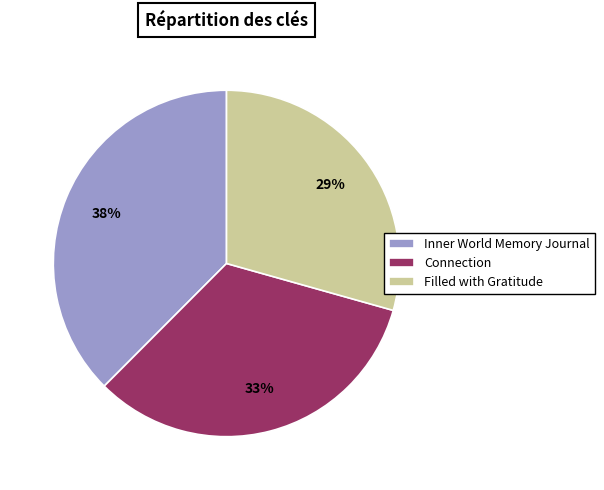

To the nearest percent, what is the combined percentage of Connection and Inner World Memory Journal?

71%